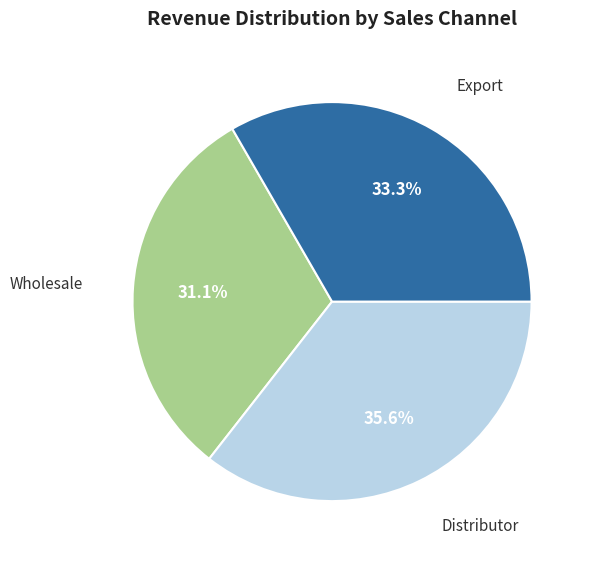

Is there a majority slice in this chart?

No